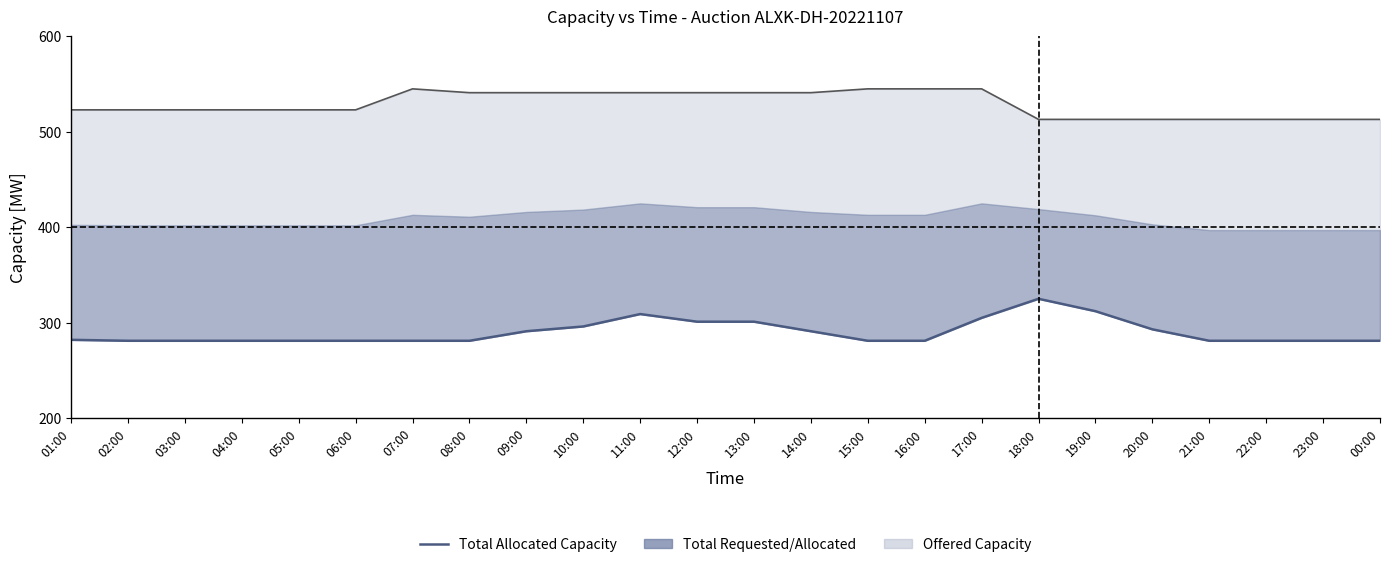

Reading left to right, list all the values displayed in this chart.

01:00=282	02:00=281	03:00=281	04:00=281	05:00=281	06:00=281	07:00=281	08:00=281	09:00=291	10:00=296	11:00=309	12:00=301	13:00=301	14:00=291	15:00=281	16:00=281	17:00=305	18:00=325	19:00=312	20:00=293	21:00=281	22:00=281	23:00=281	00:00=281